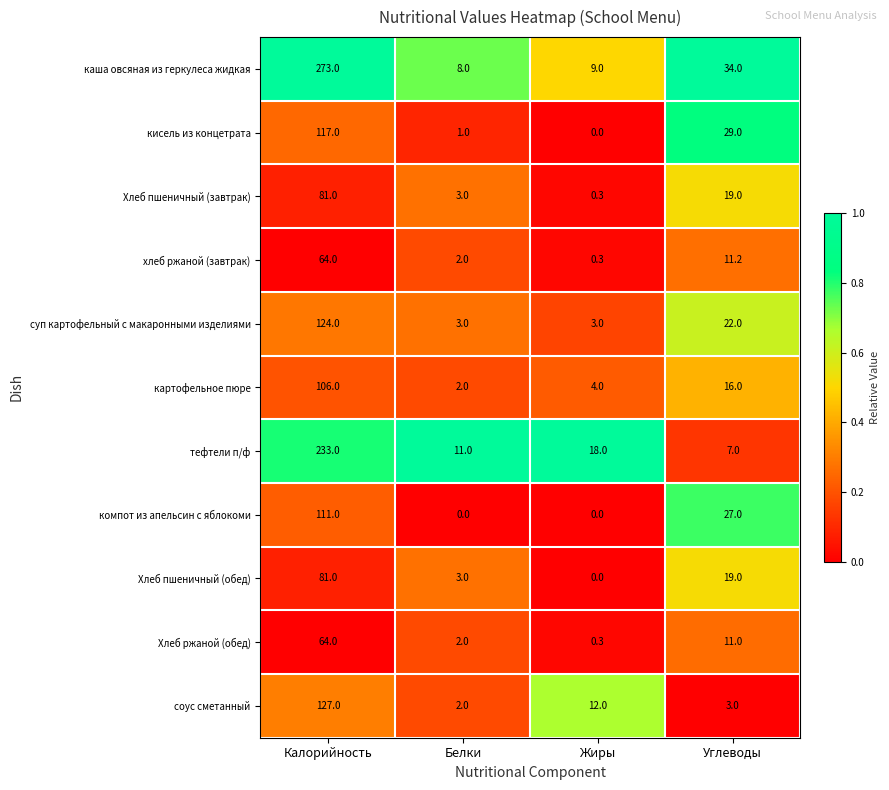

At which category is the sum across all series the highest?

Калорийность